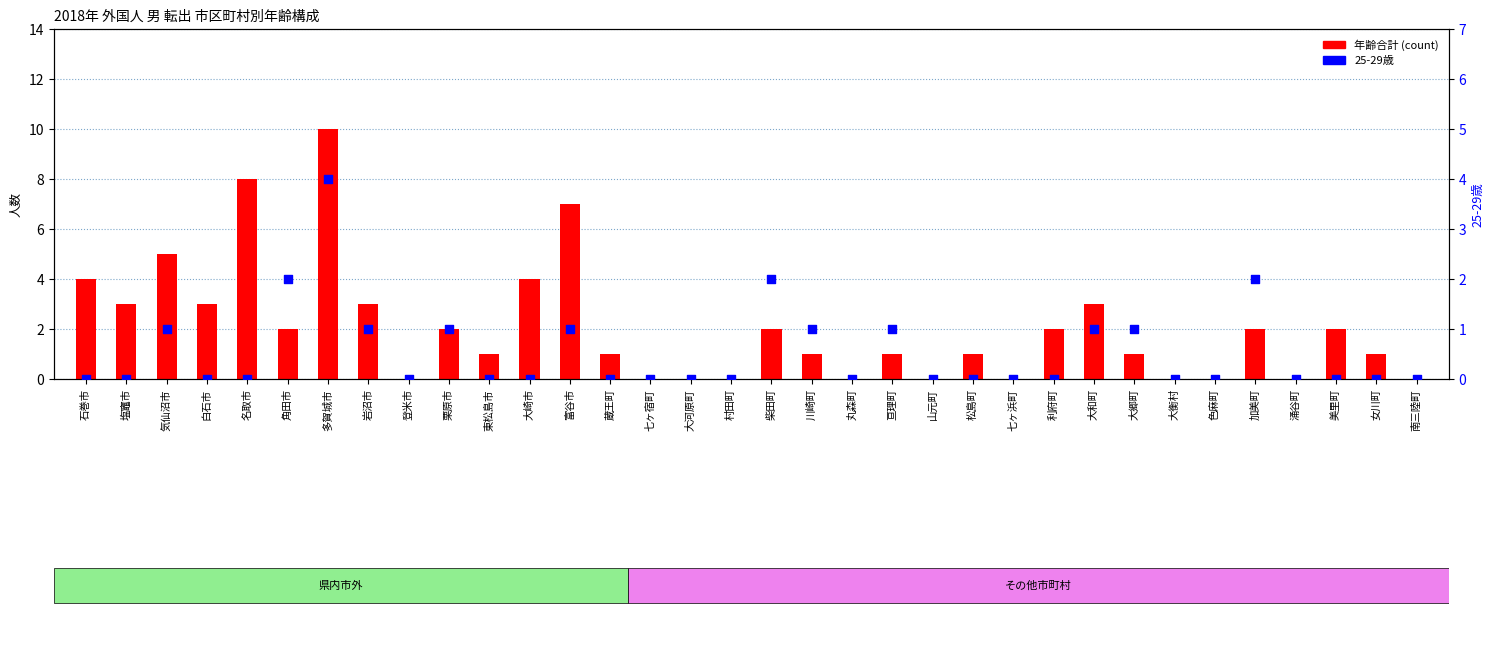

Which series reaches the minimum Y coordinate?

年齢合計